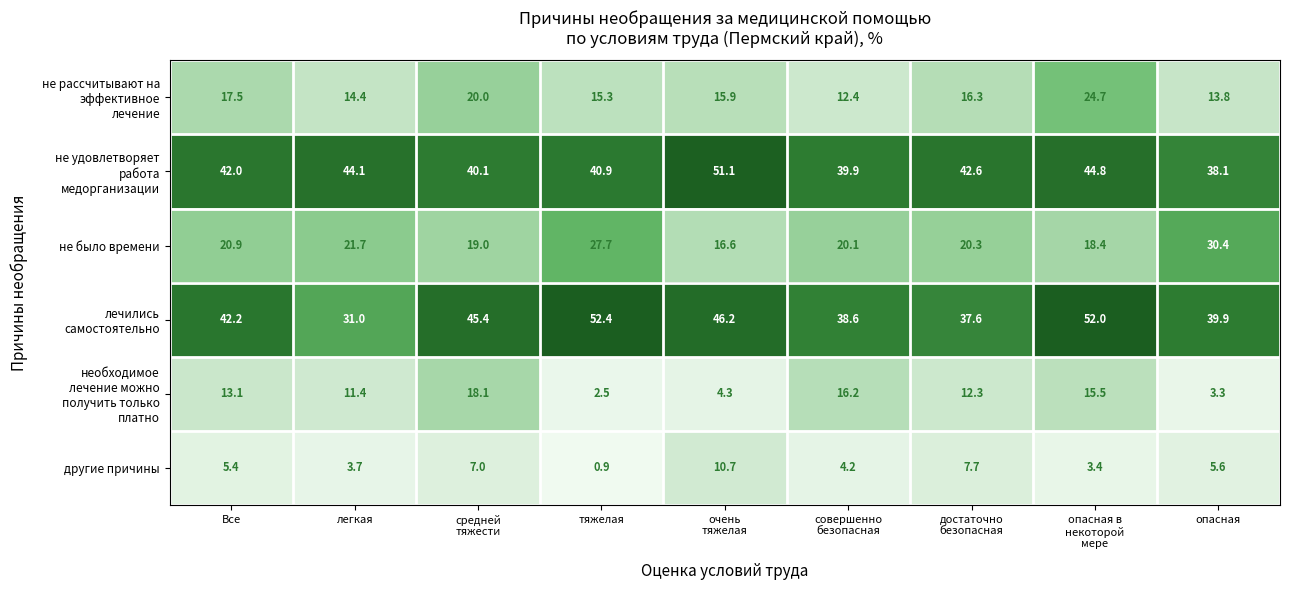

What is the average value of the другие причины series?

5.4